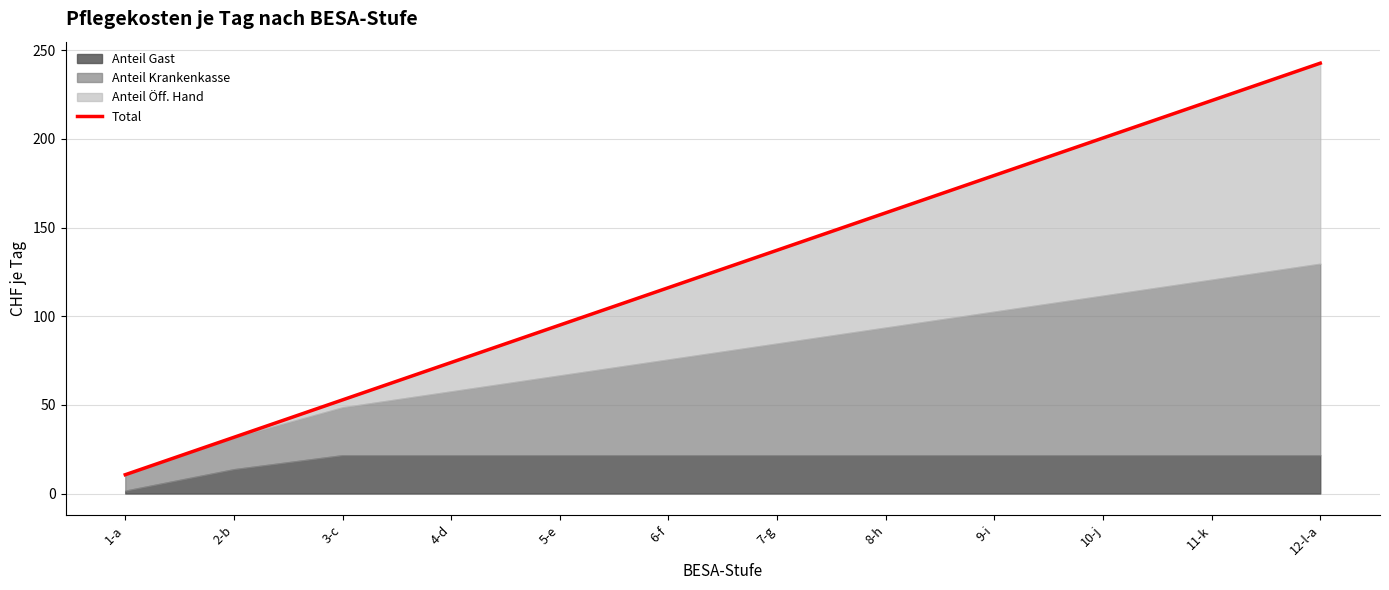

Approximately how many times larger is the value at 3-c compared to 8-h?

0.3